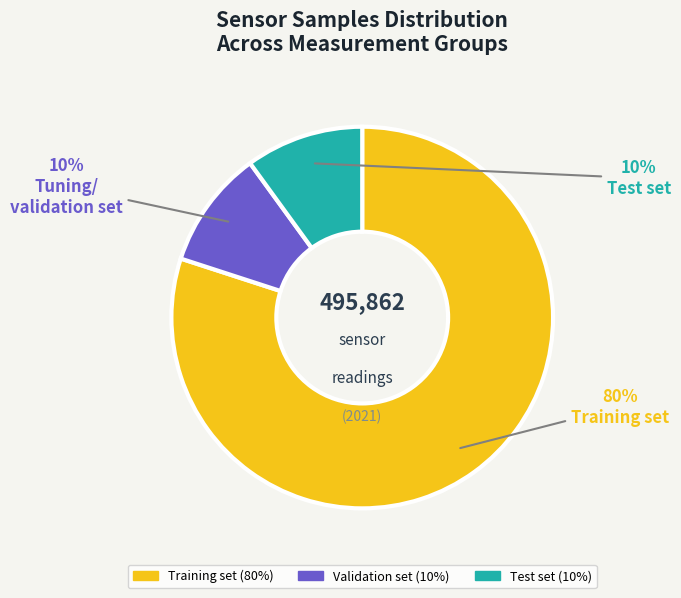

Is there any slice that represents more than half of the pie?

Yes